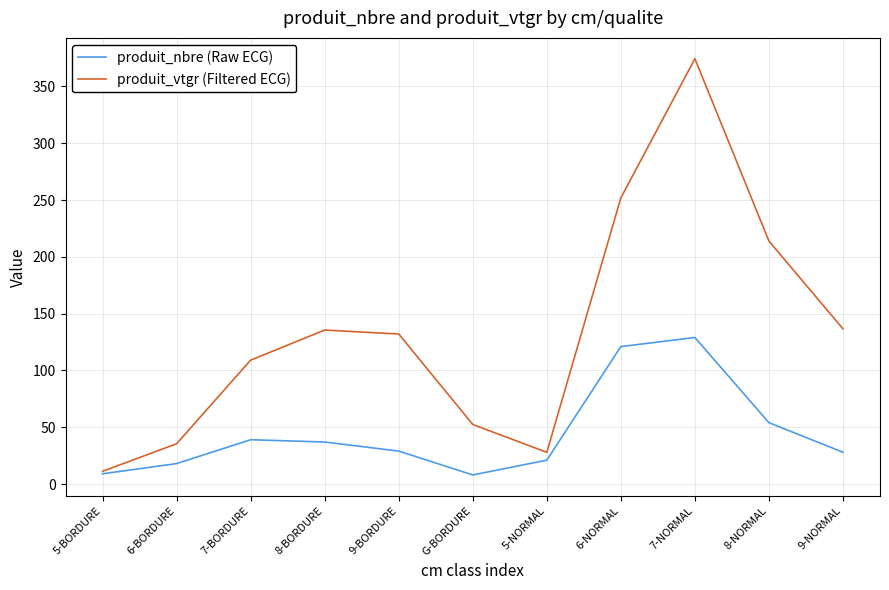

At which label is produit_nbre (Raw ECG) closest to 68?

8-NORMAL